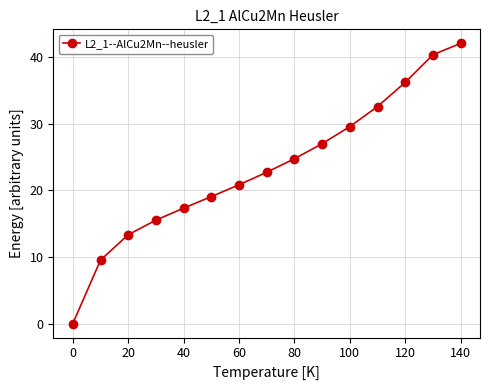

What is the value of the 3rd point from the left?

13.3